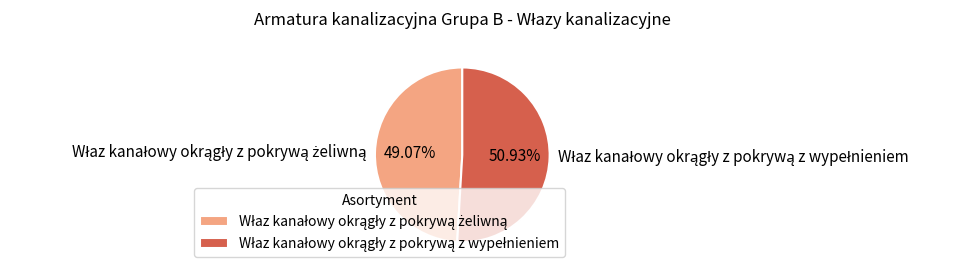

Is there any slice that represents more than half of the pie?

Yes